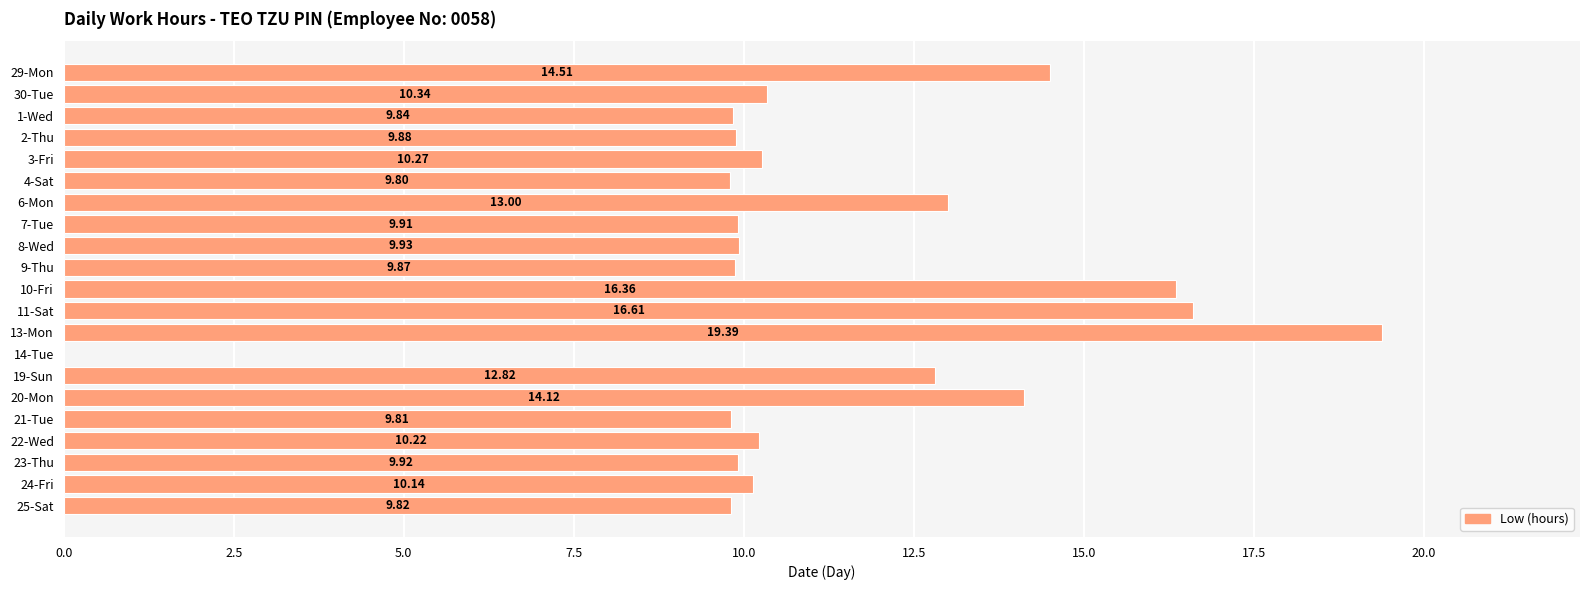

Approximately how many times larger is the value at 6-Mon compared to 4-Sat?

1.3